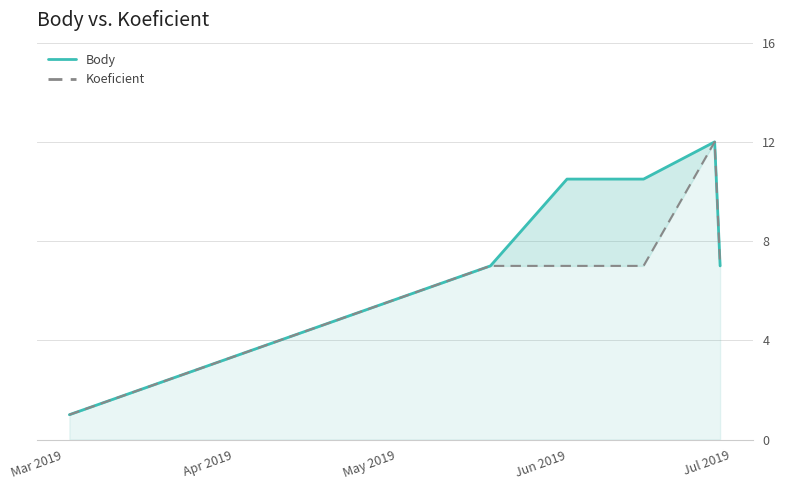

Where does the Koeficient series first go above 7?

Jul 2019